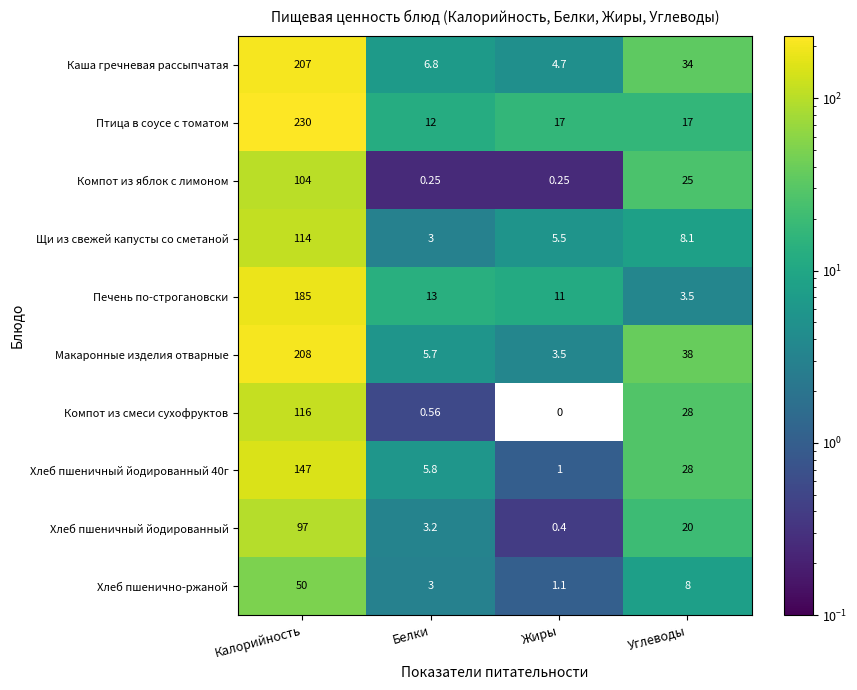

Rank the categories by Макаронные изделия отварные value from lowest to highest.

Жиры, Белки, Углеводы, Калорийность